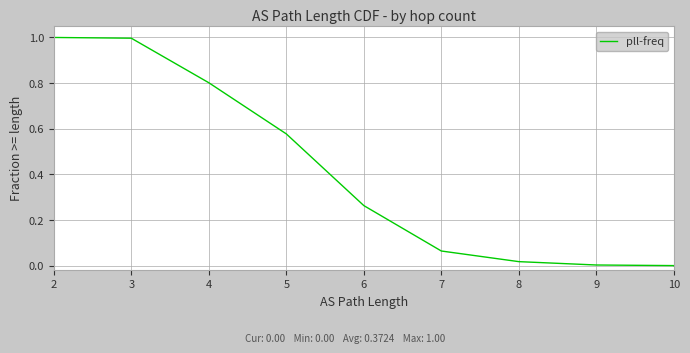

What is the difference between the second highest and second lowest values?

1.0